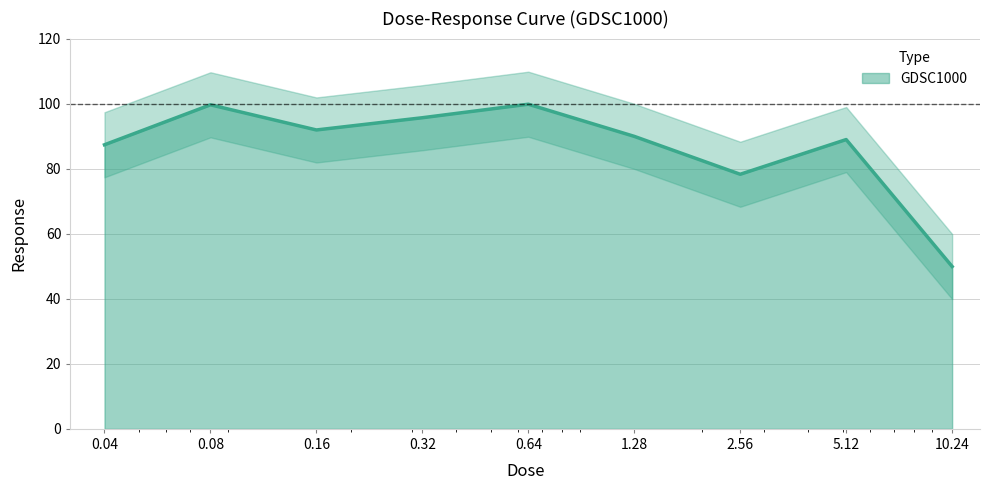

How many interior local valleys (lower than both neighbors) does the data have?

2